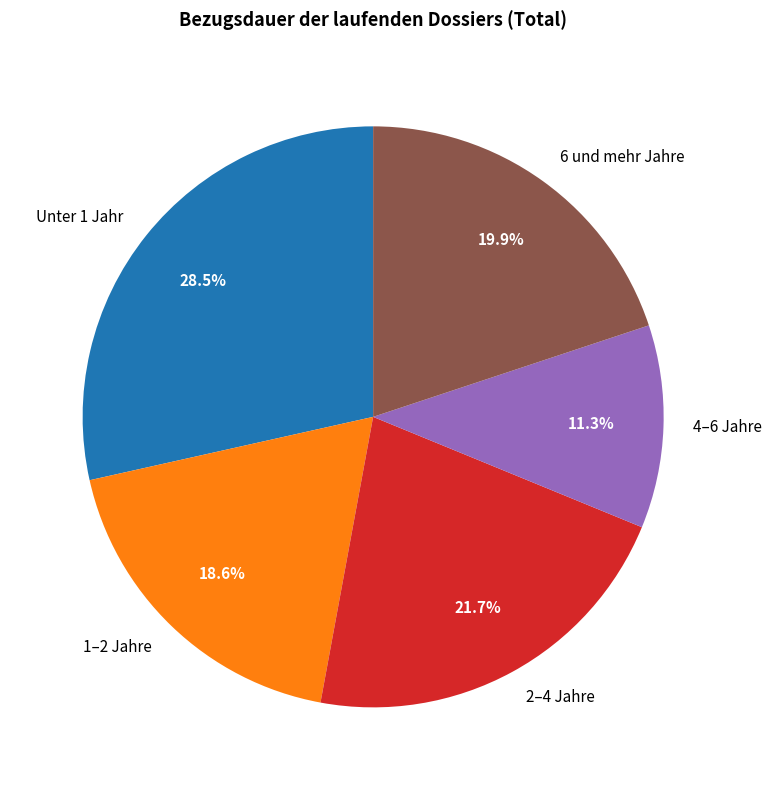

The 1–2 Jahre slice represents 19% of the pie. True or false?

True